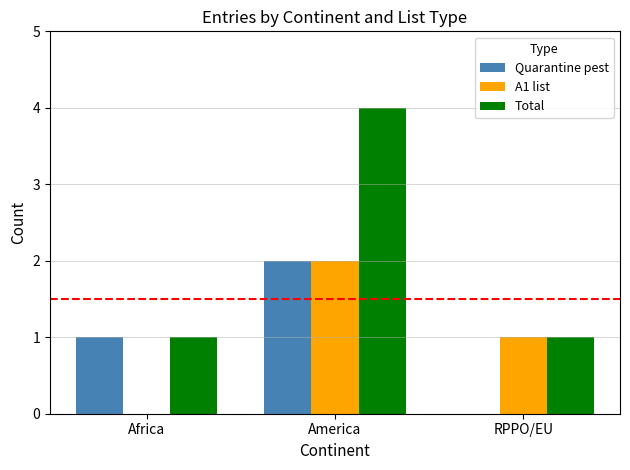

How many groups of bars are there?

3